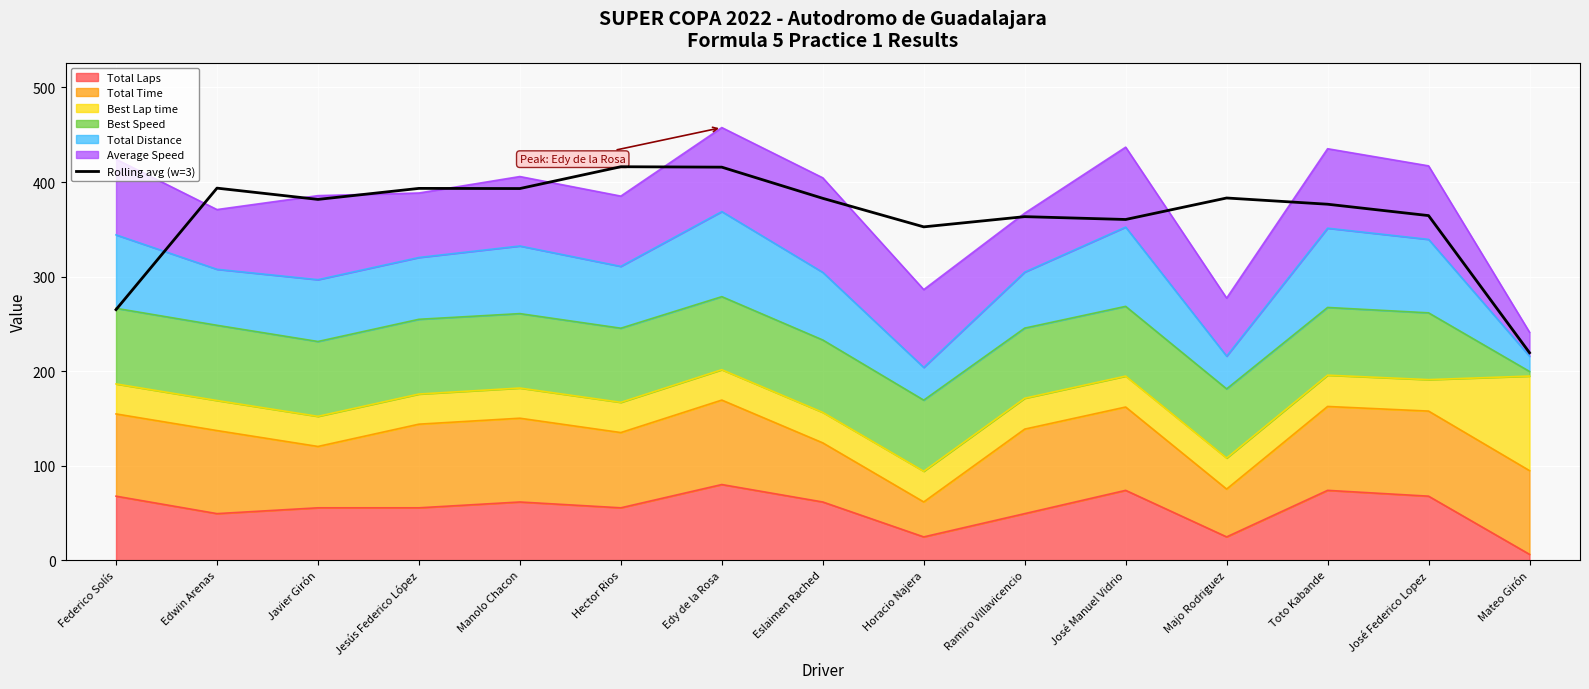

At which category does the chart reach its minimum across all series?

Mateo Girón